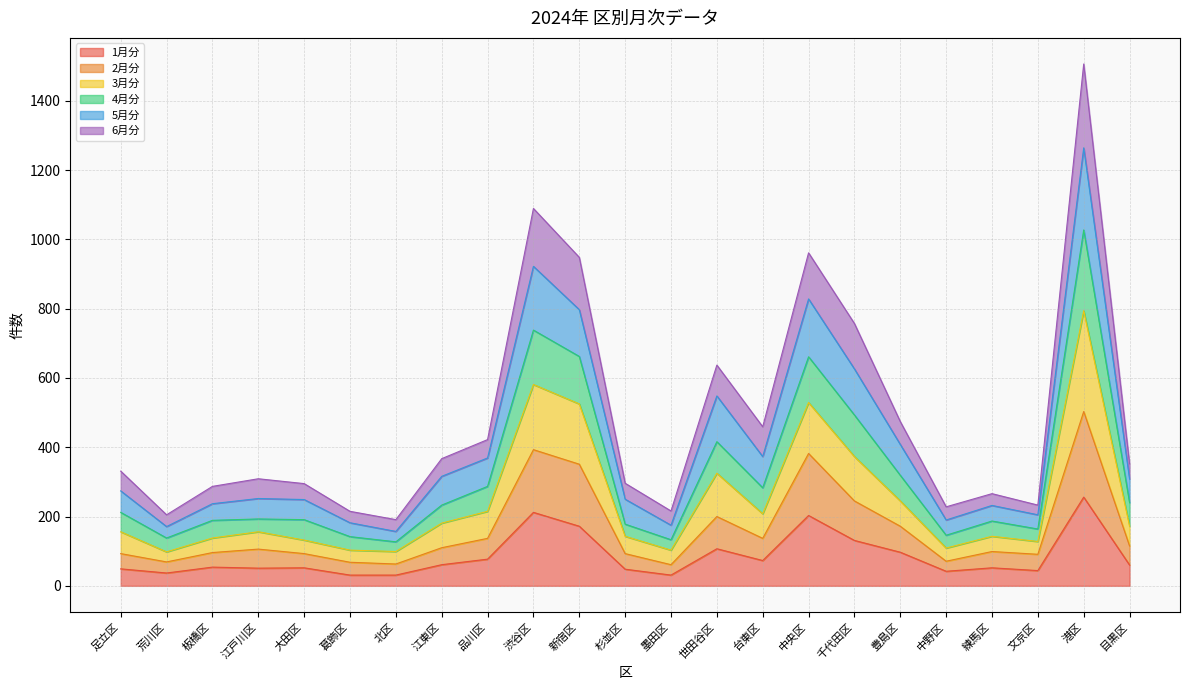

At how many categories does at least one series exceed 501?

6